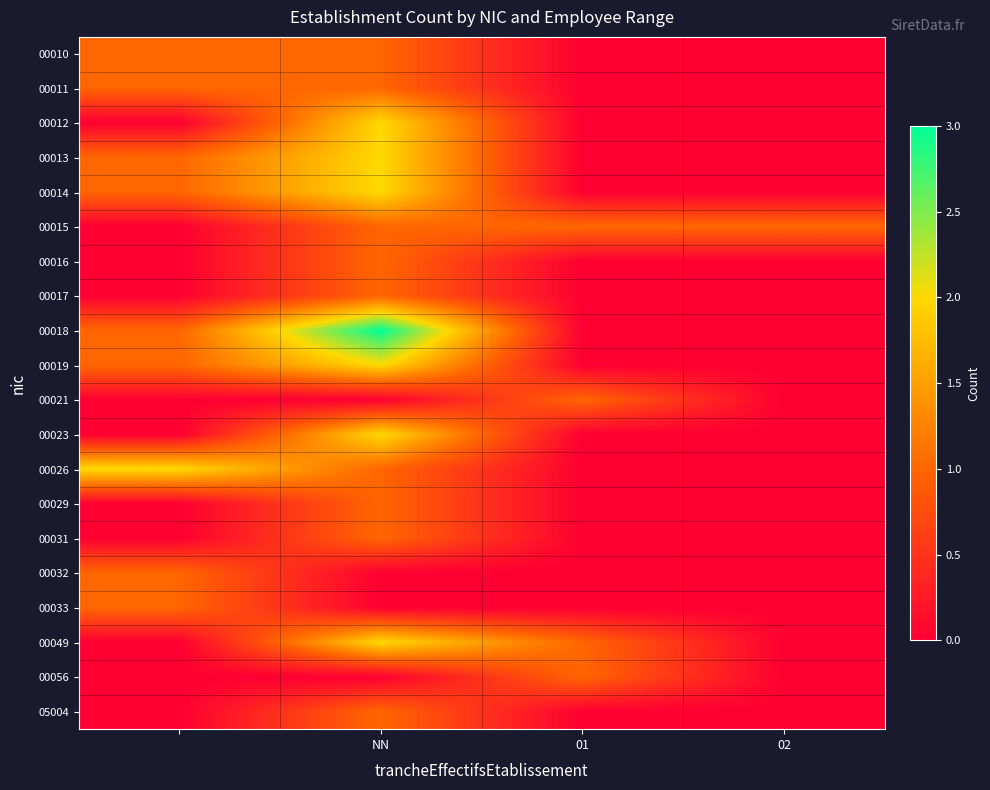

Which category has the lowest value across all series?

01